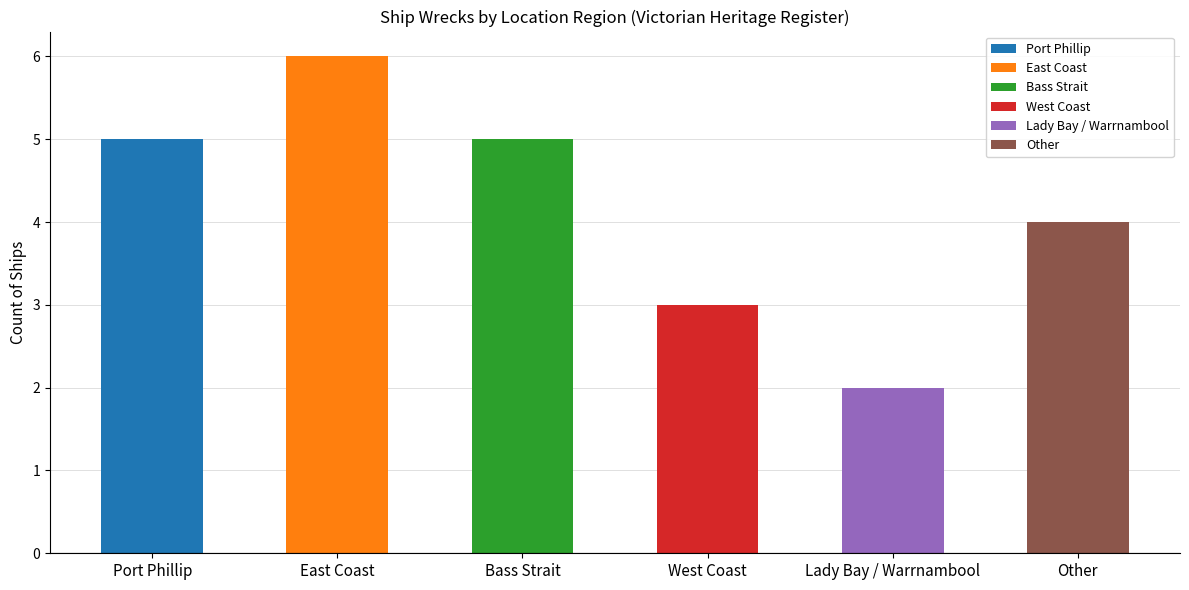

Is it true that the value at East Coast is 6?

True